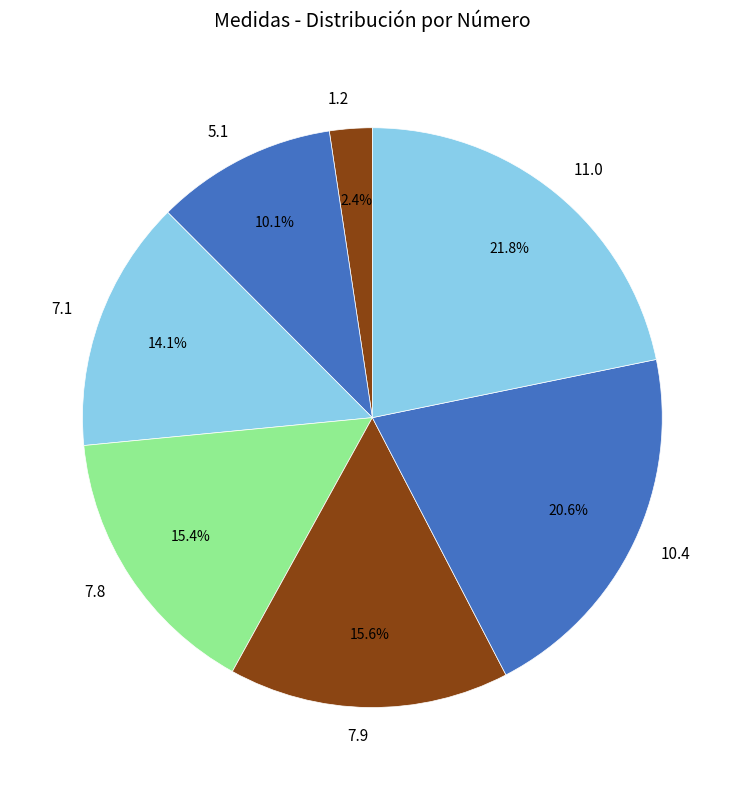

Count the number of slices in the pie.

7